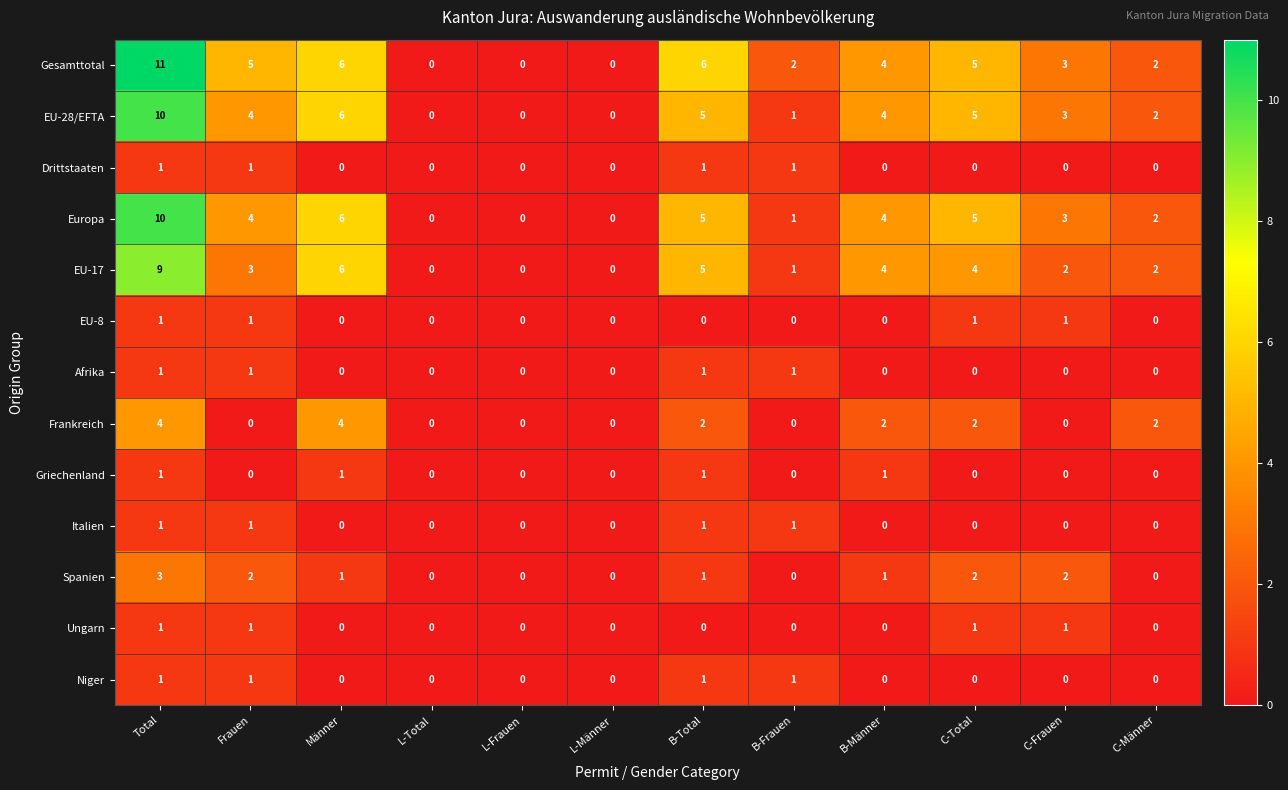

The value of Frankreich at B-Männer is 2. True or false?

True